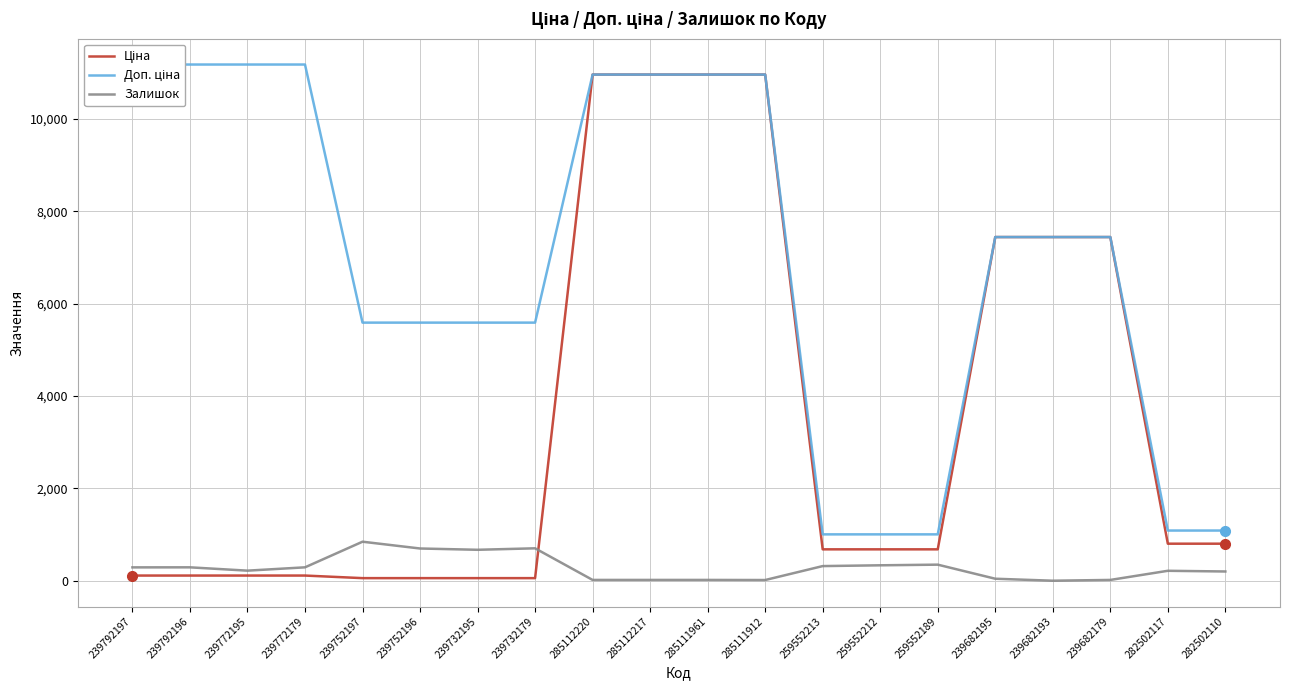

True or false: Залишок has more than 0 interior local peaks.

True